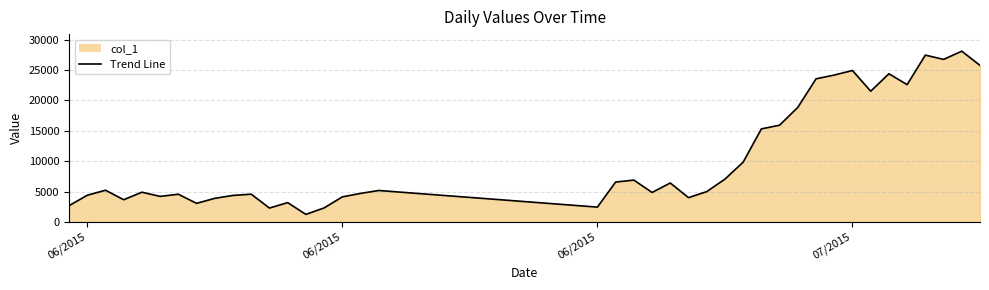

What is the greatest value displayed?

28086